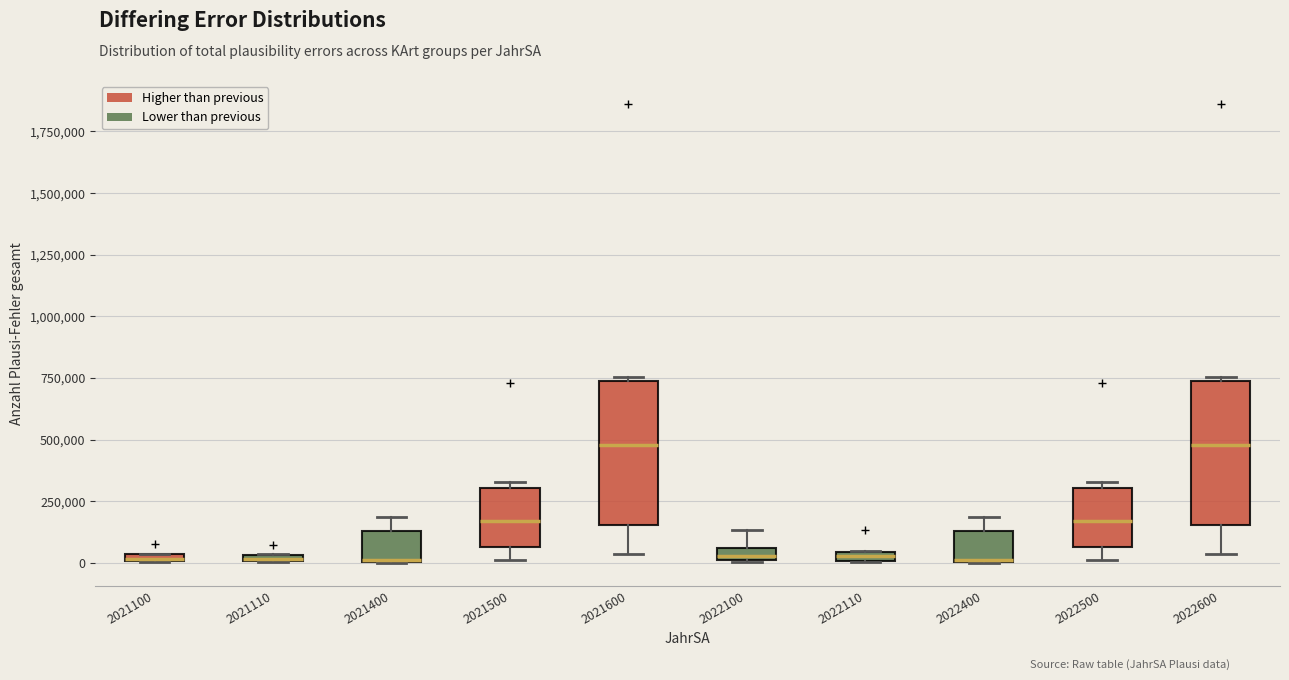

Where does the upper whisker of the box at x = 2022100 end on the y-axis? The values are not printed on the chart, so give them approximately, as read against the axis.

150000